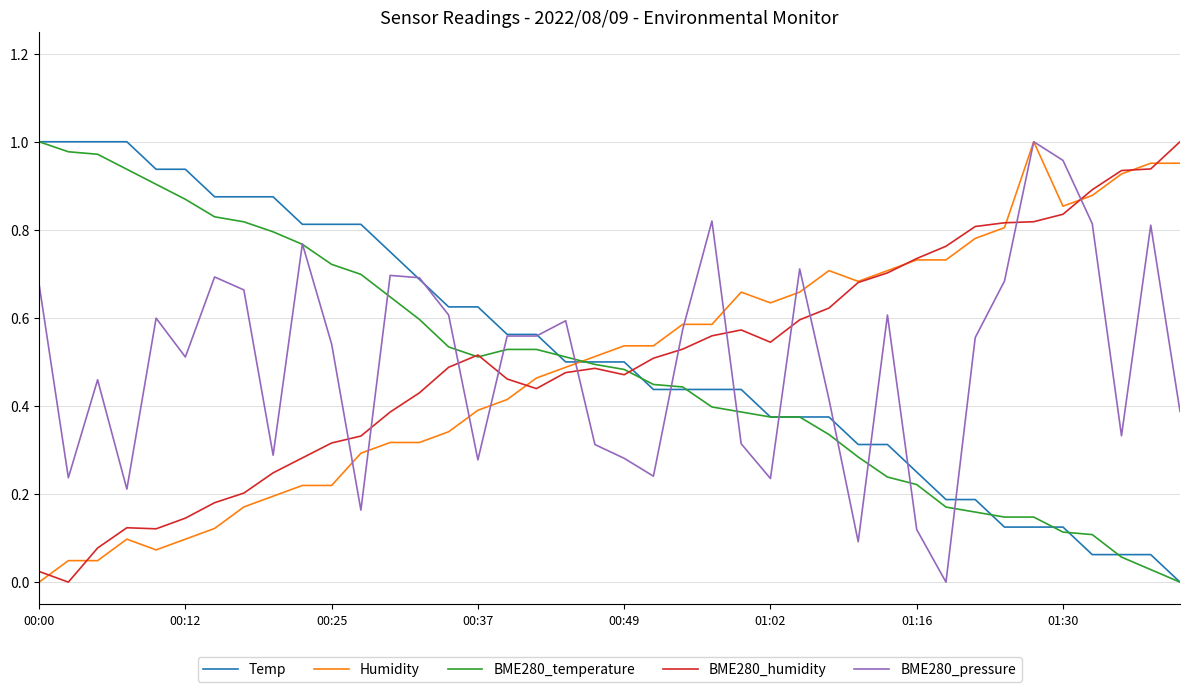

True or false: BME280_humidity and BME280_pressure cross at least once.

True